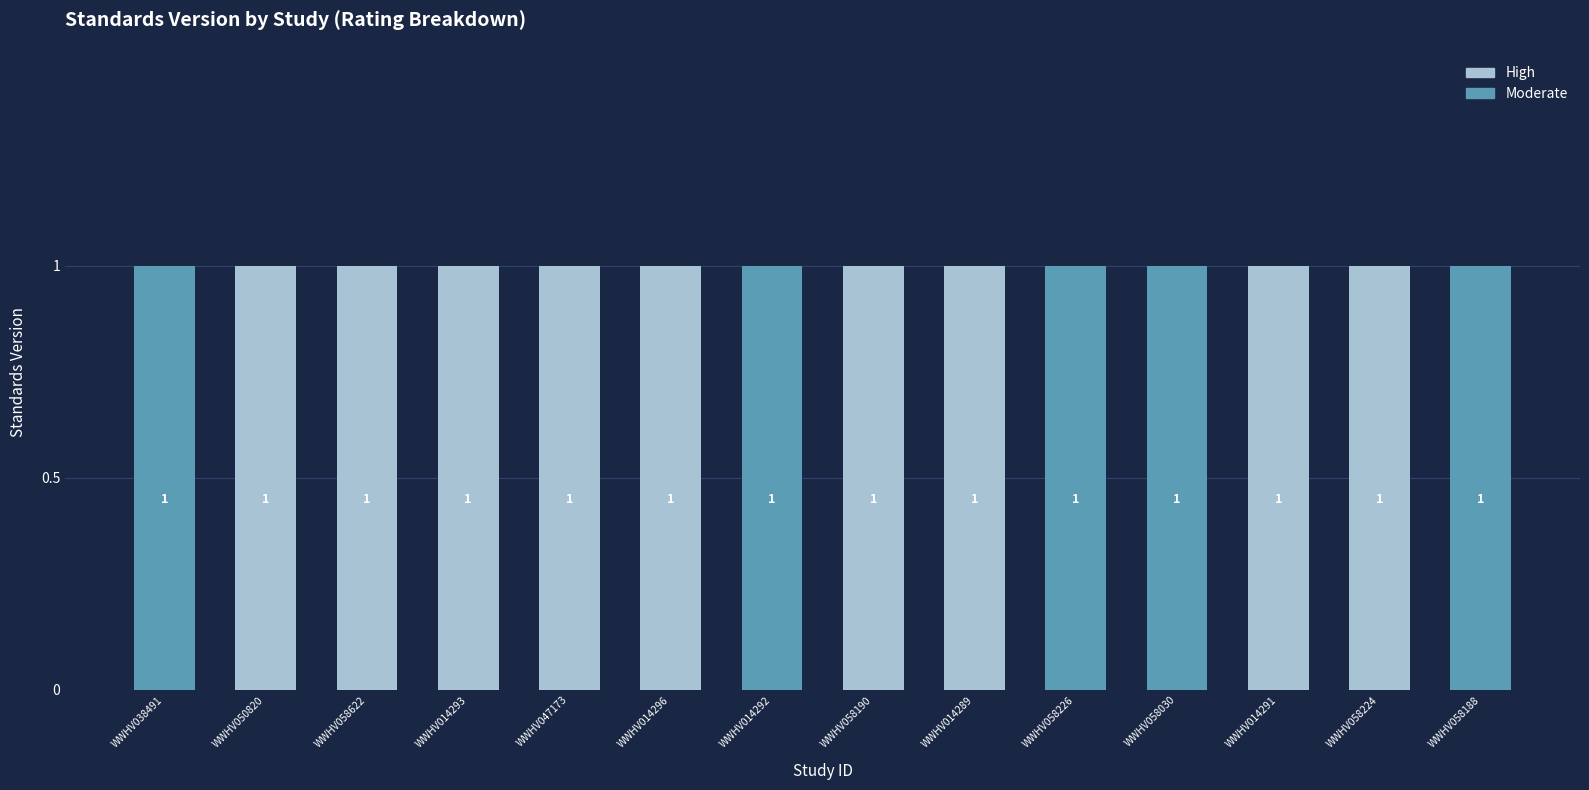

Are the bars horizontal?

No